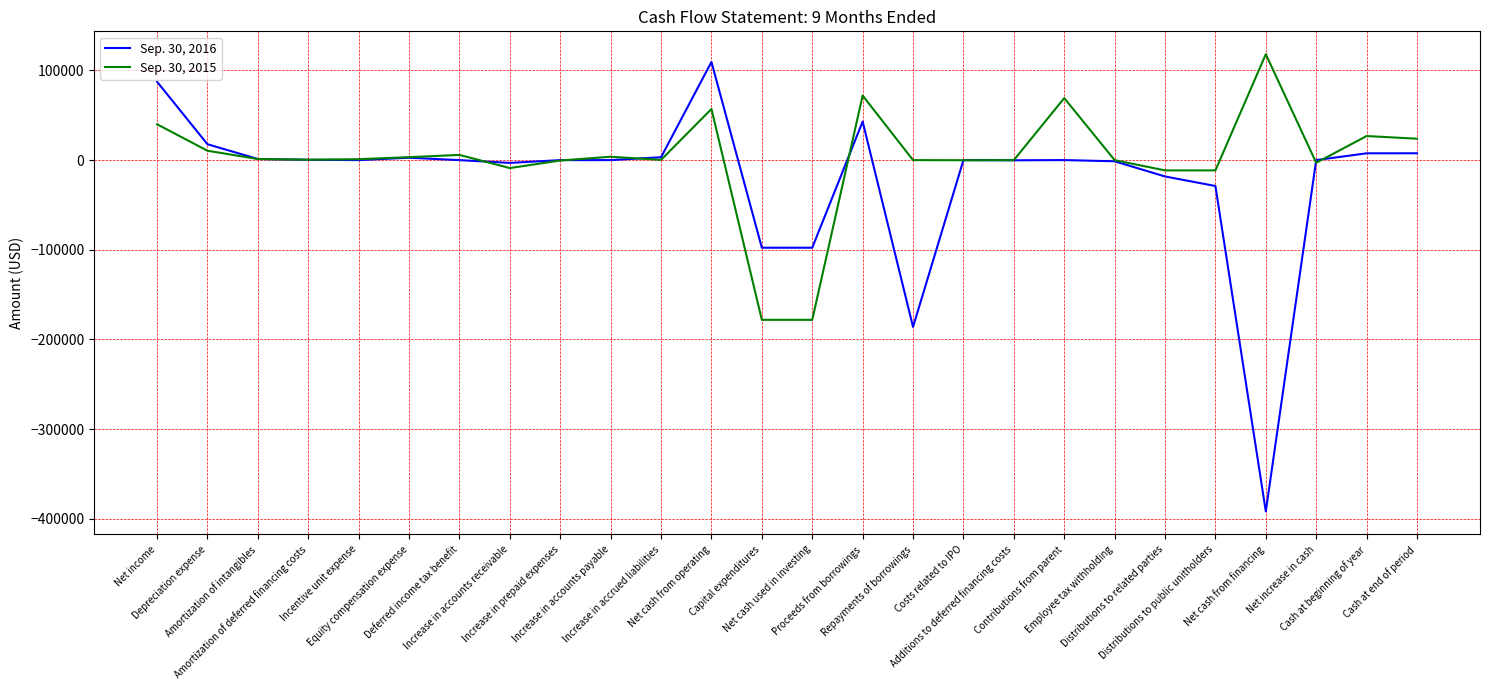

What is the maximum value shown in the chart?

118122